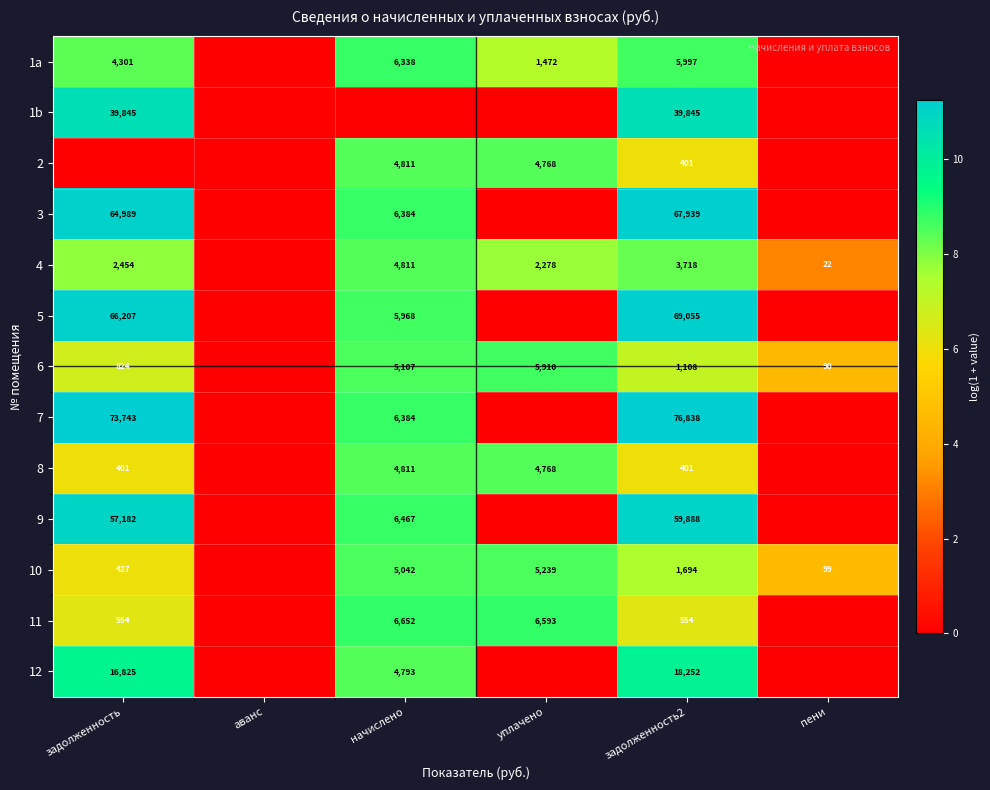

What is the total value across all series at задолженность2?

345690